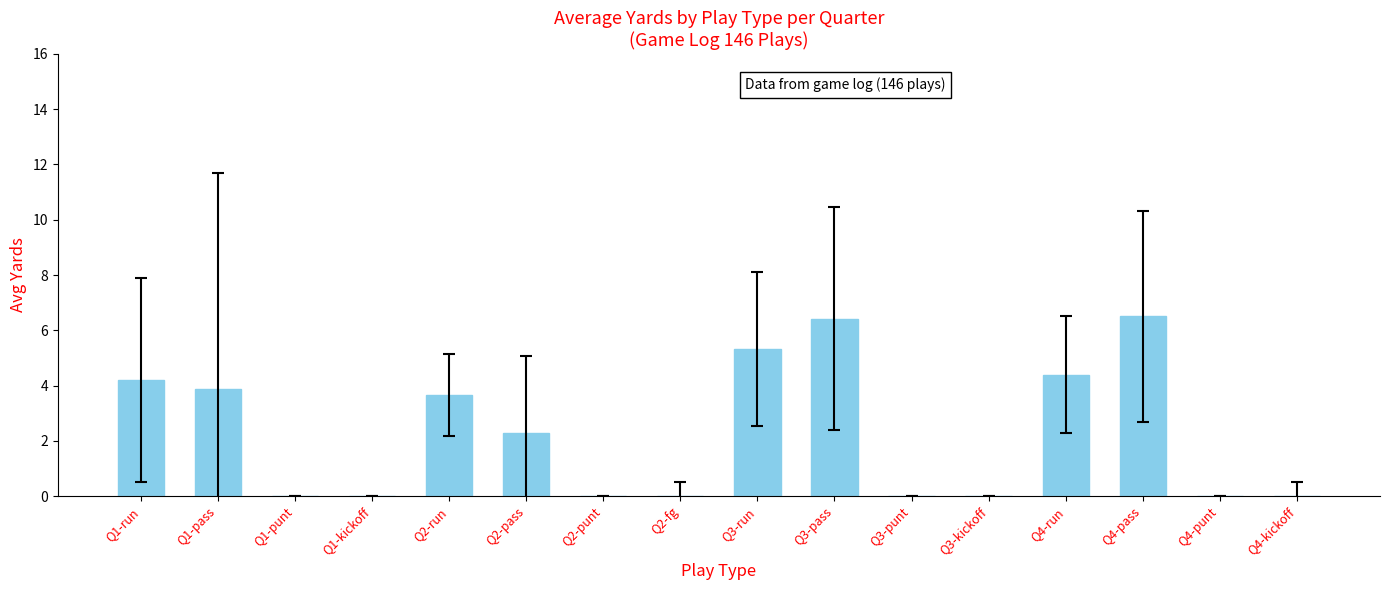

Reading left to right, extract all data points from this chart.

4.2	3.9	0.0	0.0	3.7	2.3	0.0	0.0	5.3	6.4	0.0	0.0	4.4	6.5	0.0	0.0